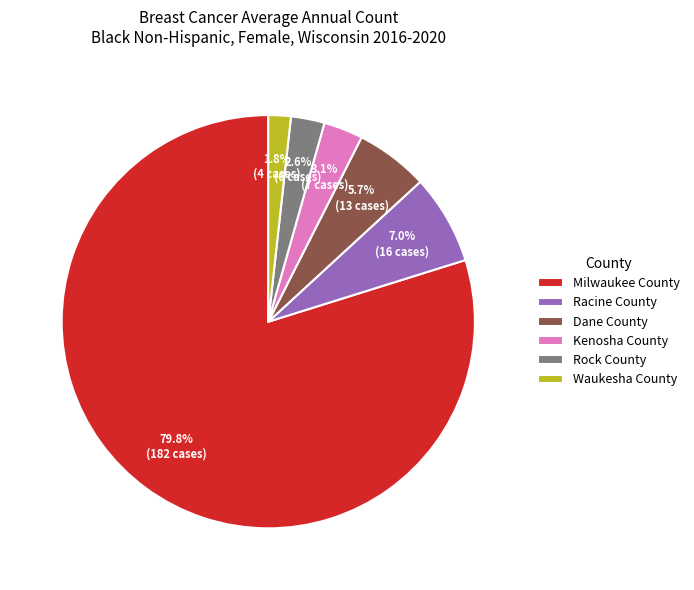

To the nearest percent, what portion does Milwaukee County represent?

80%